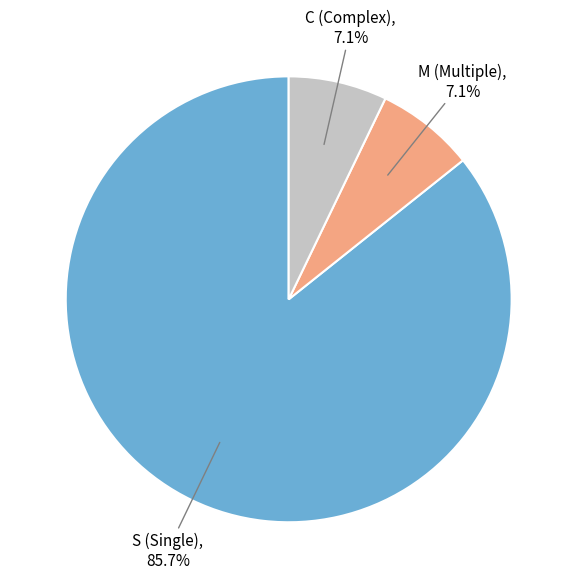

Which has a higher value, M (Multiple) or S (Single)?

S (Single)